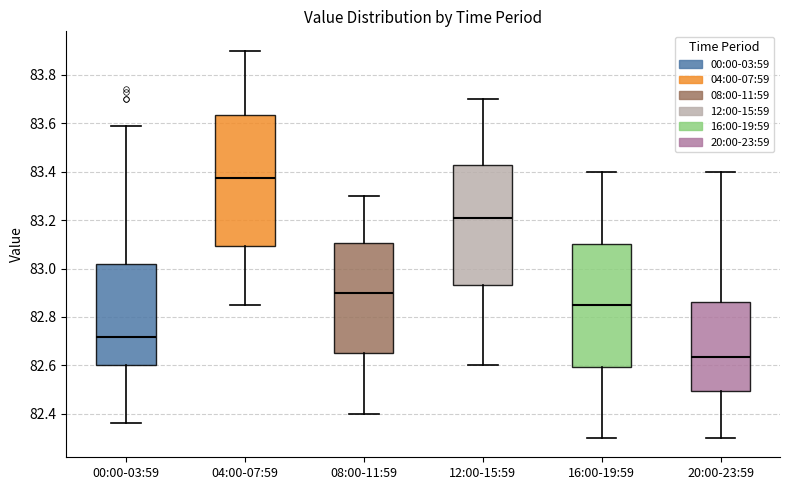

Reading left to right, transcribe this box plot: for each box, give where its median line is, the range the box spans, and where its two whiskers end, as read against the y-axis. The values are not printed on the chart, so give them approximately, as read against the axis.

00:00-03:59: median 82.72, box 82.60 to 83.02, whiskers 82.36 to 83.60
04:00-07:59: median 83.38, box 83.10 to 83.64, whiskers 82.86 to 83.90
08:00-11:59: median 82.90, box 82.66 to 83.10, whiskers 82.40 to 83.30
12:00-15:59: median 83.22, box 82.94 to 83.42, whiskers 82.60 to 83.70
16:00-19:59: median 82.86, box 82.60 to 83.10, whiskers 82.30 to 83.40
20:00-23:59: median 82.64, box 82.50 to 82.86, whiskers 82.30 to 83.40